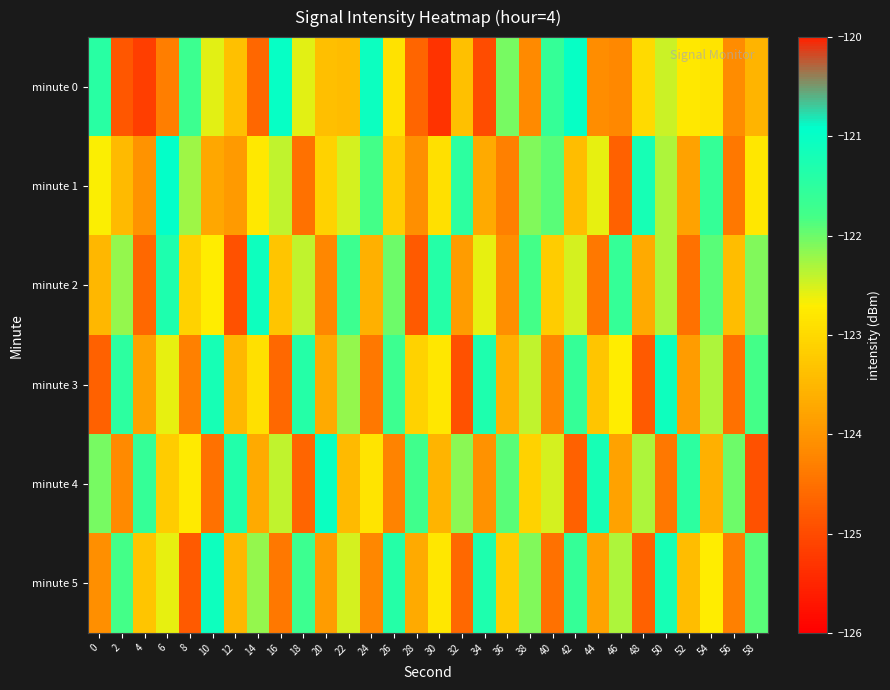

Reading right to left, list all the values displayed in this chart.

minute 0: 58=-123.6	56=-124.1	54=-122.8	52=-122.8	50=-122.4	48=-123.0	46=-124.2	44=-124.1	42=-121.0	40=-121.6	38=-124.2	36=-122.1	34=-125.0	32=-123.4	30=-125.3	28=-124.7	26=-122.9	24=-121.1	22=-123.4	20=-123.4	18=-122.6	16=-121.0	14=-124.6	12=-123.4	10=-122.6	8=-121.7	6=-124.3	4=-125.2	2=-124.8	0=-121.4
minute 1: 58=-122.8	56=-124.4	54=-121.6	52=-123.8	50=-122.3	48=-121.2	46=-124.7	44=-122.6	42=-123.4	40=-121.9	38=-122.1	36=-124.3	34=-123.7	32=-121.5	30=-122.9	28=-124.1	26=-123.2	24=-121.8	22=-122.5	20=-123.1	18=-124.5	16=-122.4	14=-122.8	12=-123.9	10=-123.7	8=-122.2	6=-121.0	4=-124.0	2=-123.5	0=-122.7
minute 2: 58=-122.1	56=-123.4	54=-121.9	52=-124.5	50=-122.3	48=-123.7	46=-121.6	44=-124.4	42=-122.5	40=-123.2	38=-121.8	36=-124.1	34=-122.6	32=-123.9	30=-121.4	28=-124.8	26=-122.0	24=-123.6	22=-121.7	20=-124.2	18=-122.4	16=-123.3	14=-121.1	12=-124.9	10=-122.7	8=-123.1	6=-121.3	4=-124.6	2=-122.2	0=-123.5
minute 3: 58=-121.8	56=-124.5	54=-122.3	52=-123.9	50=-121.1	48=-124.8	46=-122.7	44=-123.3	42=-121.6	40=-124.2	38=-122.4	36=-123.6	34=-121.3	32=-124.9	30=-122.8	28=-123.1	26=-121.7	24=-124.4	22=-122.2	20=-123.7	18=-121.4	16=-124.6	14=-122.9	12=-123.5	10=-121.2	8=-124.3	6=-122.6	4=-123.8	2=-121.5	0=-124.7
minute 4: 58=-124.9	56=-122.0	54=-123.6	52=-121.5	50=-124.4	48=-122.3	46=-123.8	44=-121.2	42=-124.7	40=-122.5	38=-123.1	36=-121.9	34=-124.0	32=-122.2	30=-123.5	28=-121.8	26=-124.2	24=-122.8	22=-123.5	20=-121.0	18=-124.7	16=-122.4	14=-123.7	12=-121.3	10=-124.5	8=-122.8	6=-123.2	4=-121.6	2=-124.2	0=-122.0
minute 5: 58=-121.9	56=-124.3	54=-122.7	52=-123.4	50=-121.2	48=-124.7	46=-122.3	44=-123.8	42=-121.6	40=-124.5	38=-122.1	36=-123.2	34=-121.3	32=-124.6	30=-122.8	28=-123.7	26=-121.4	24=-124.2	22=-122.5	20=-123.9	18=-121.7	16=-124.4	14=-122.2	12=-123.5	10=-121.1	8=-124.8	6=-122.6	4=-123.3	2=-121.8	0=-124.1